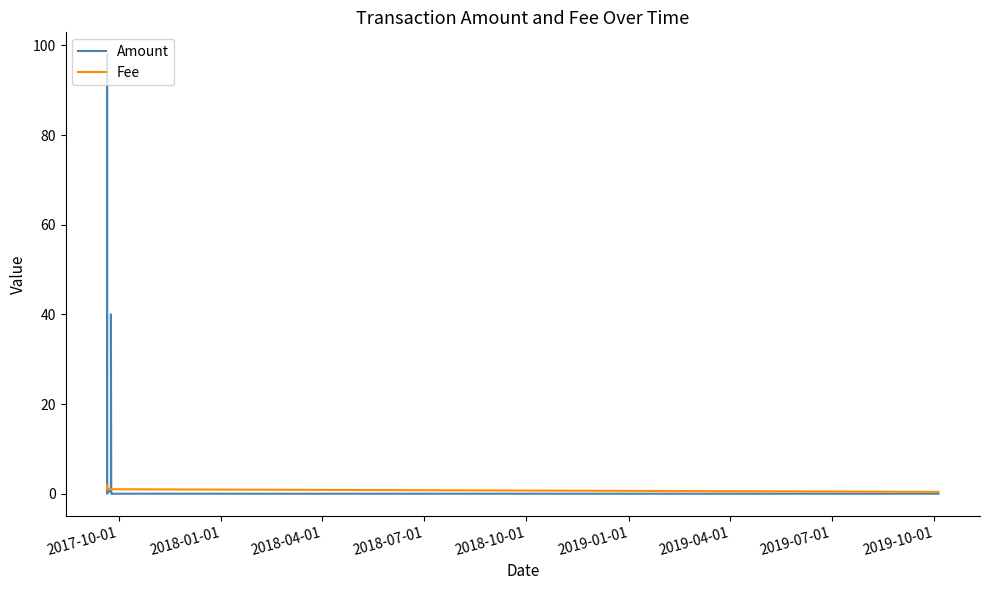

What is the highest value of the Amount series?

98.0